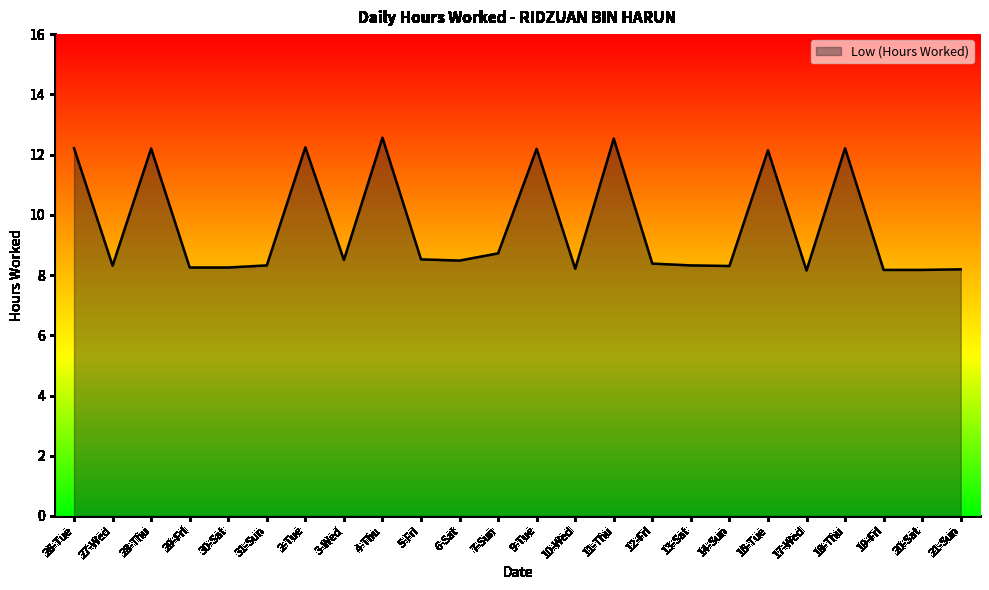

What position from the right is 6-Sat?

14